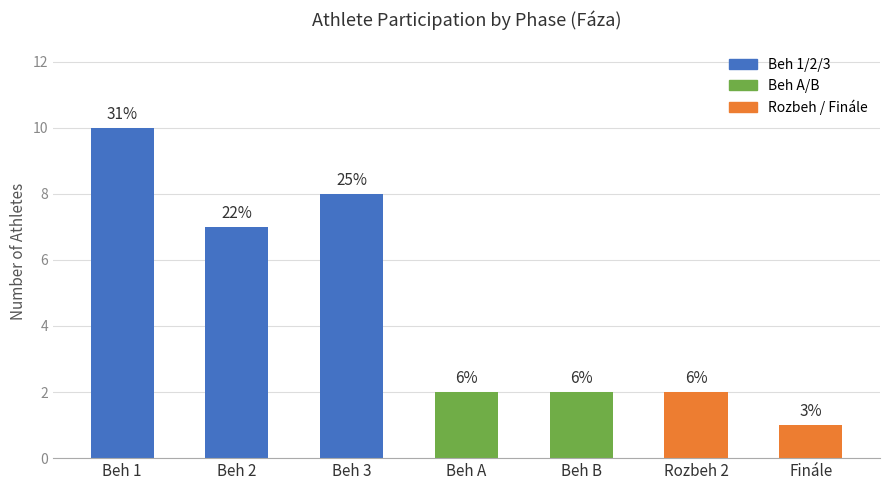

How many bars are there in total?

7